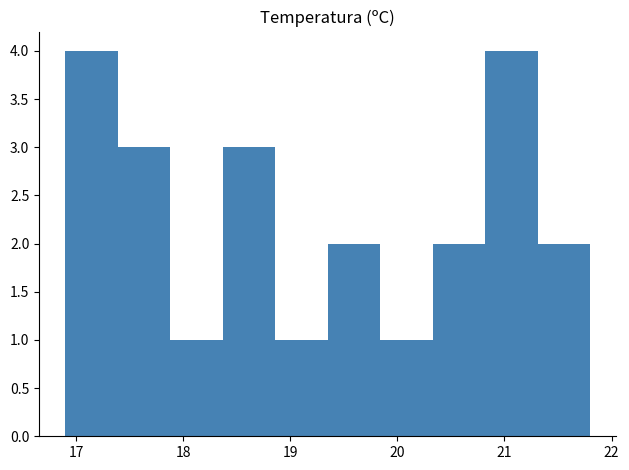

Reading left to right, transcribe this chart: for each bar, give the range it covers on the x-axis and its height. Neither the bar edges nor the heights are printed on the chart, so give them approximately, as read against the axes.

16.90 to 17.39: 4
17.39 to 17.88: 3
17.88 to 18.37: 1
18.37 to 18.86: 3
18.86 to 19.35: 1
19.35 to 19.84: 2
19.84 to 20.33: 1
20.33 to 20.82: 2
20.82 to 21.31: 4
21.31 to 21.80: 2